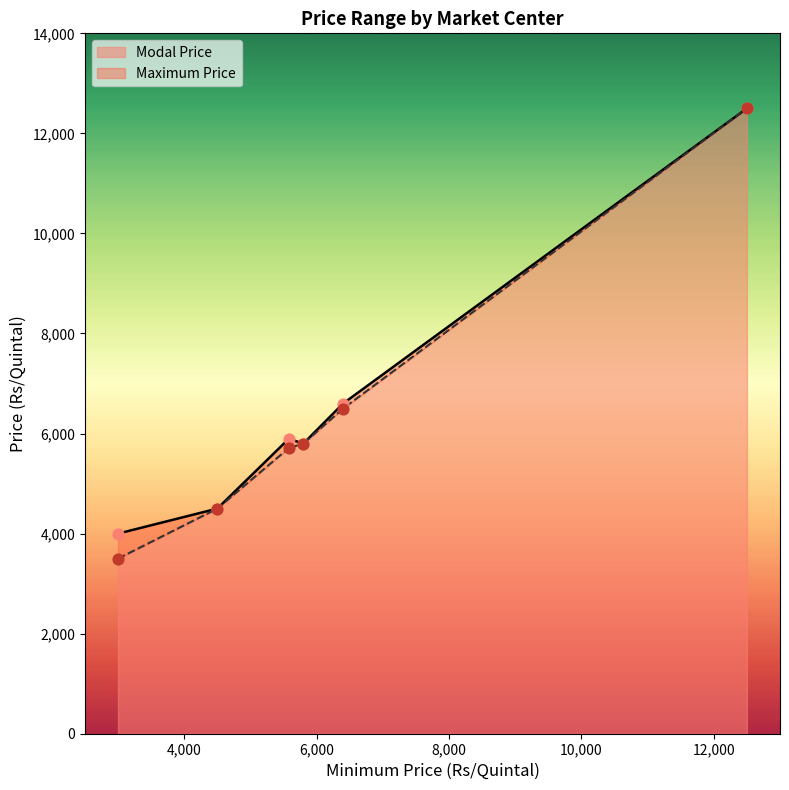

What are all the series names shown in the legend?

Maximum Price, Modal Price